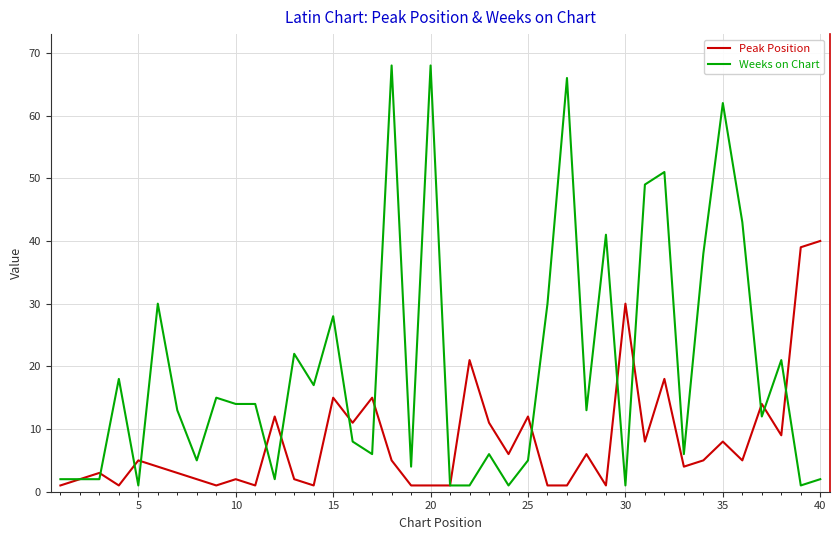

Rank the series by their average value, from lowest to highest.

Peak Position, Weeks on Chart